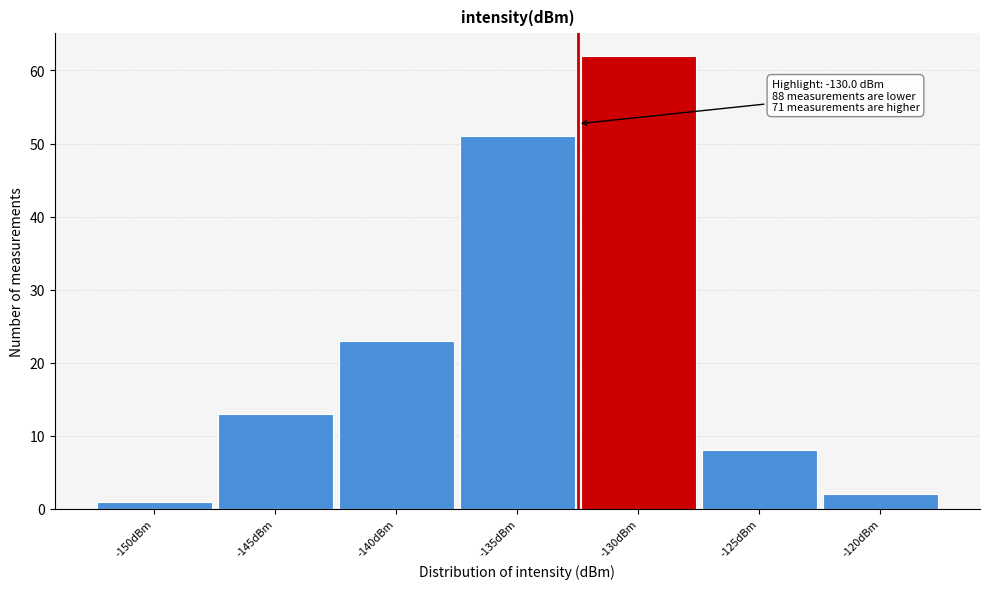

Reading left to right, what are all the values shown in this chart?

-150dBm=1	-145dBm=13	-140dBm=23	-135dBm=51	-130dBm=62	-125dBm=8	-120dBm=2